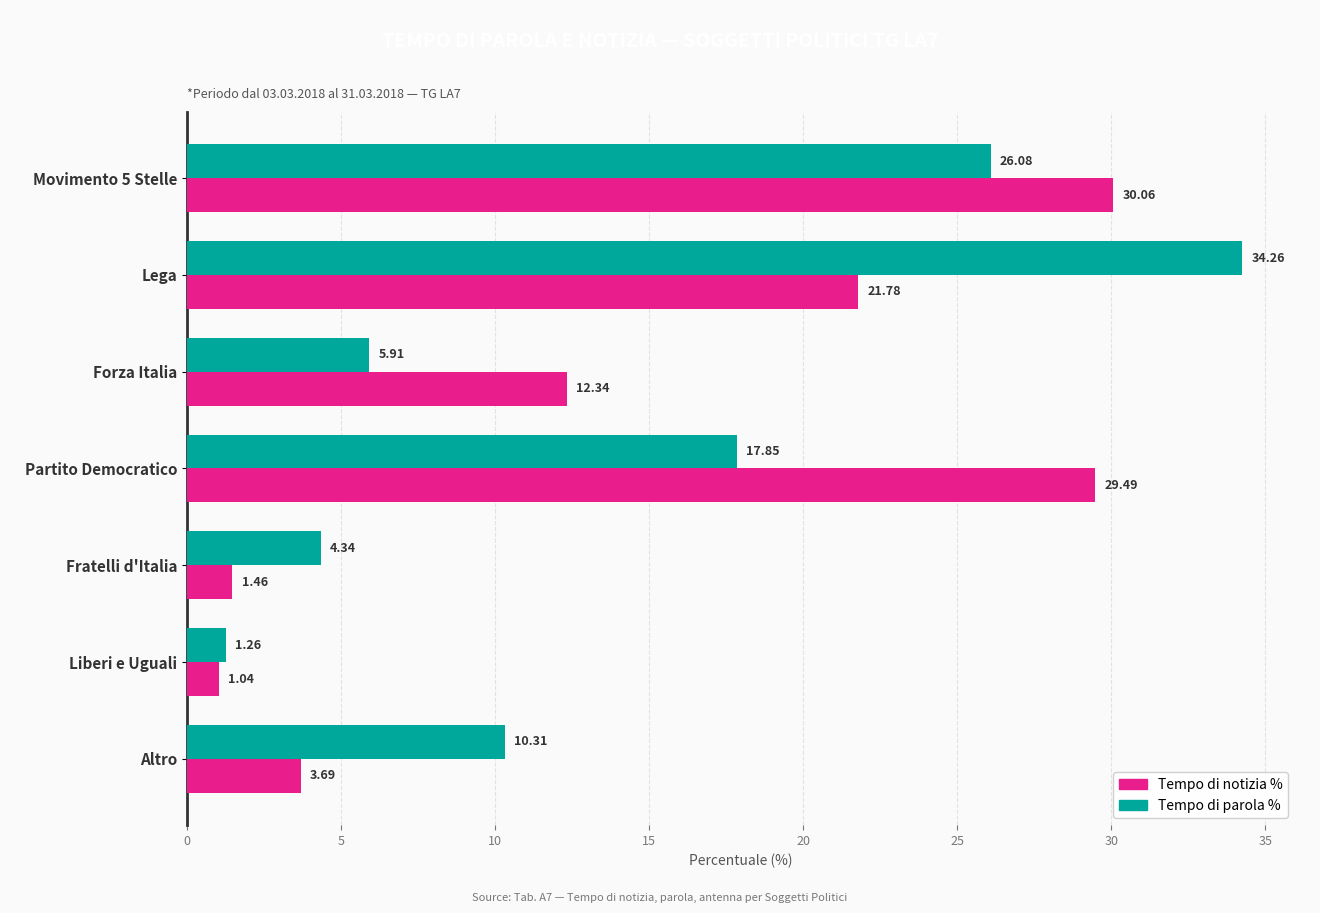

List the labels in order of Tempo di parola % value, largest first.

Lega, Movimento 5 Stelle, Partito Democratico, Altro, Forza Italia, Fratelli d'Italia, Liberi e Uguali